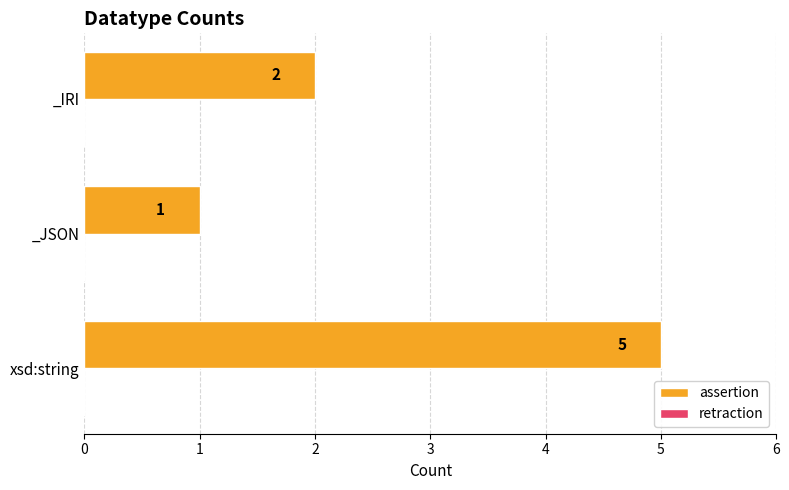

Rank the categories by value from lowest to highest.

_JSON, _IRI, xsd:string